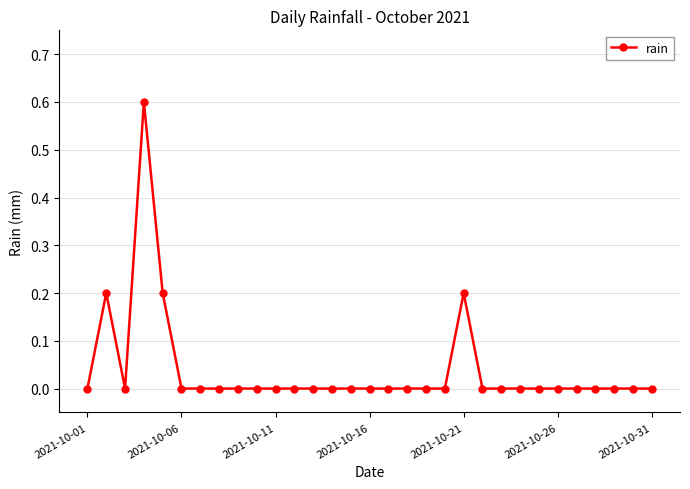

True or false: the data has more than 0 interior local peaks.

True